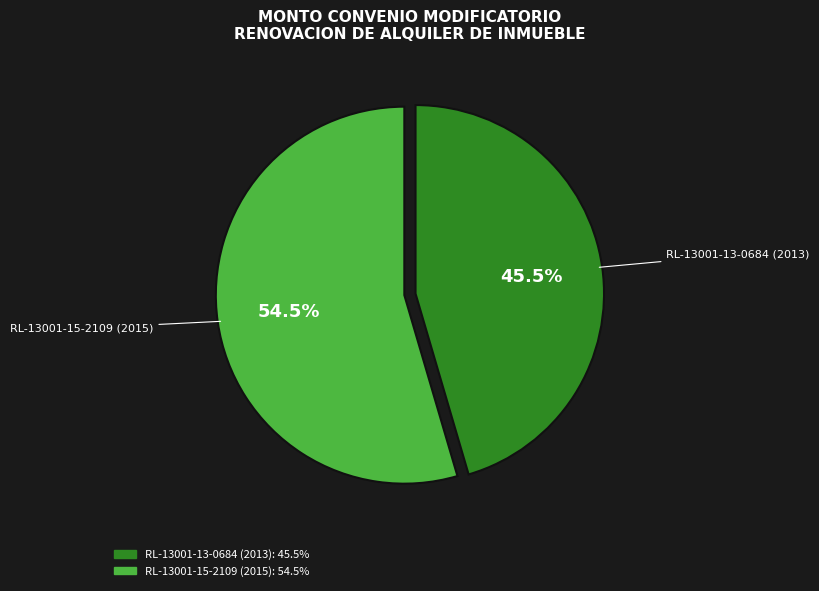

Which slice represents more than half of the pie?

RL-13001-15-2109 (2015)